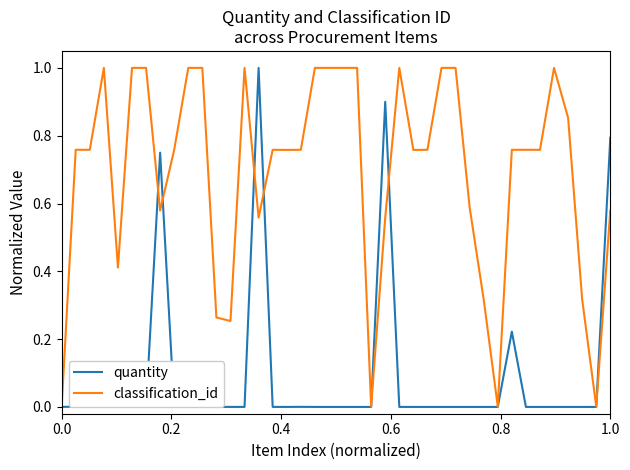

List the series in order of their overall mean, highest first.

classification_id, quantity